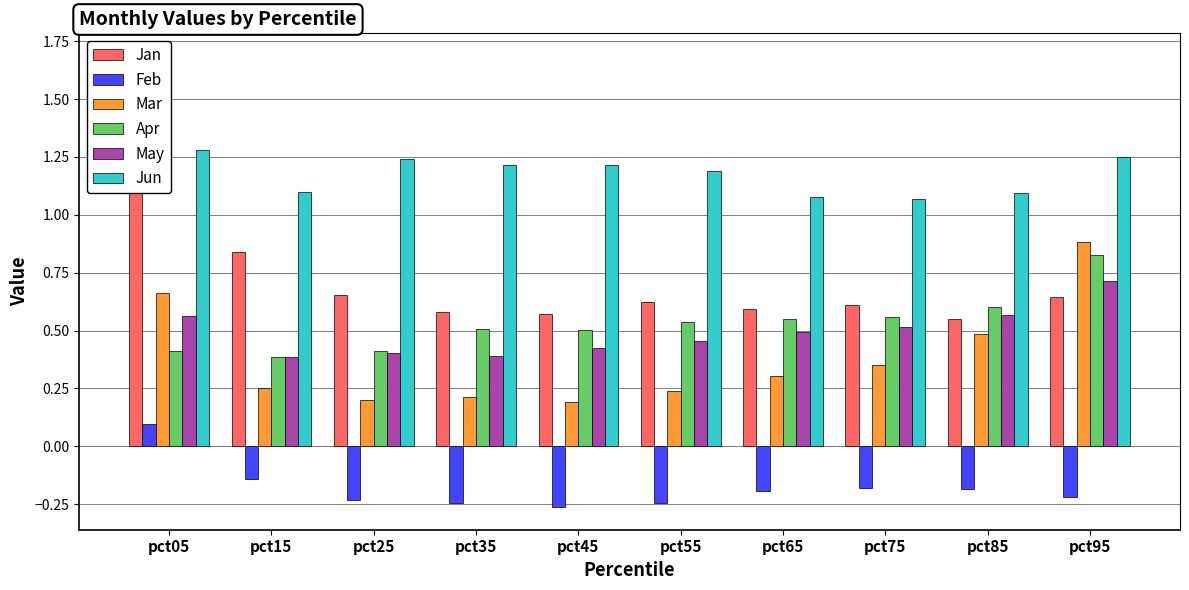

Rank the series by their maximum value, from highest to lowest.

Jan, Jun, Mar, Apr, May, Feb